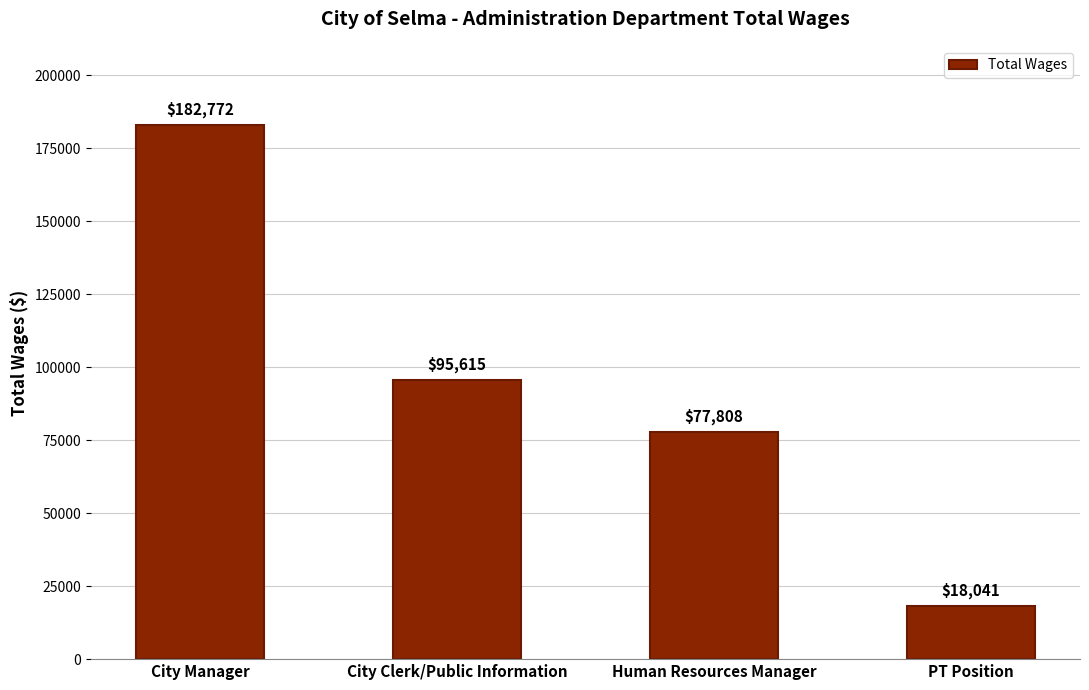

Count the number of data series in this chart.

1